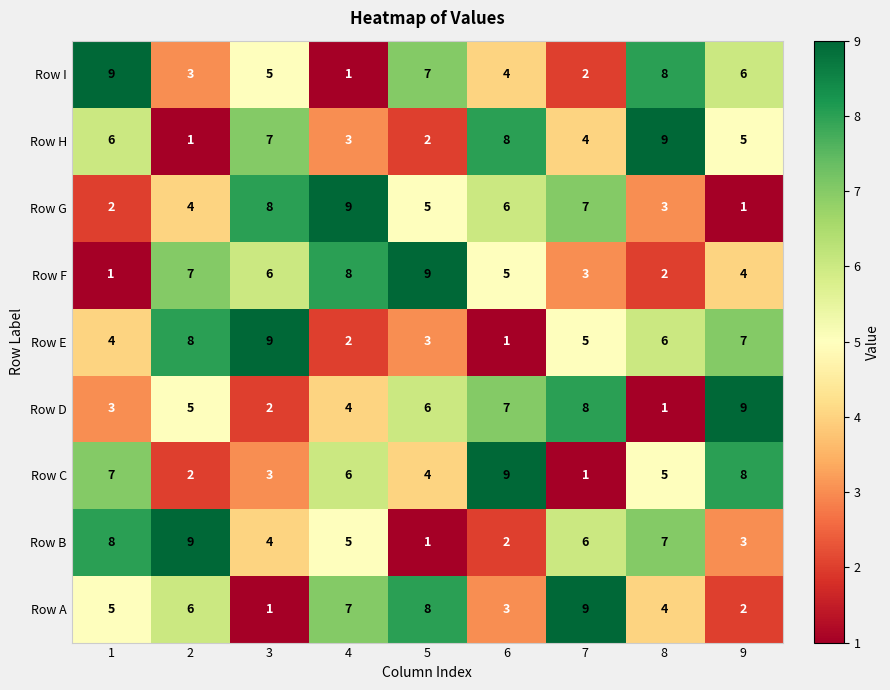

The Row F series shows 2 at 8. True or false?

True